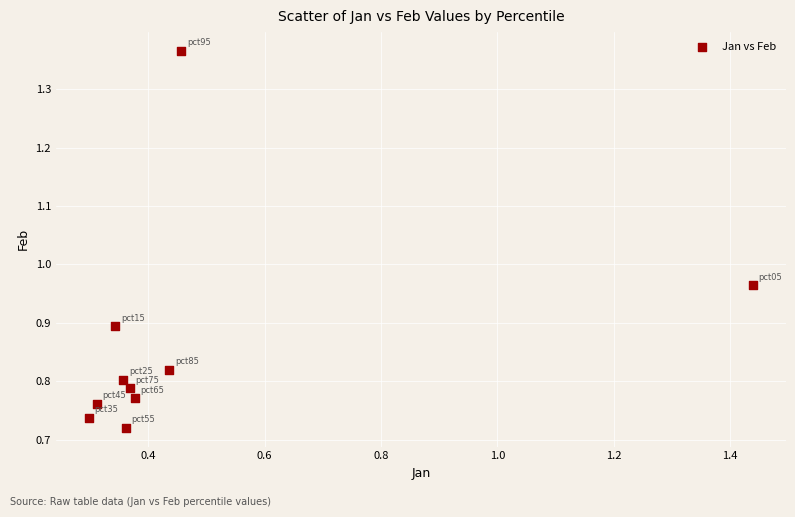

What is the average X value?

0.5